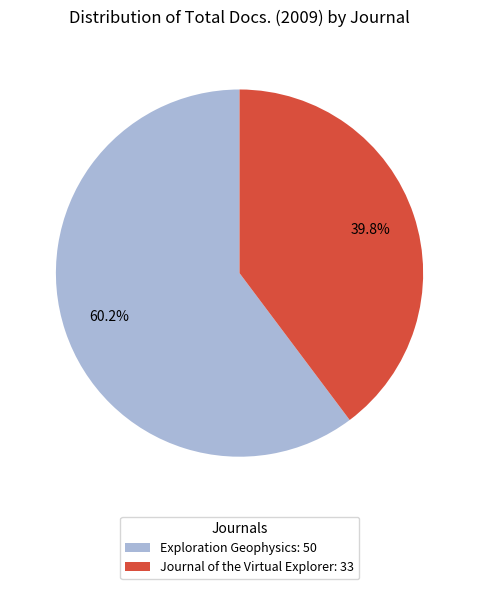

To the nearest percent, what is the difference between the Journal of the Virtual Explorer and Exploration Geophysics slice percentages?

20%